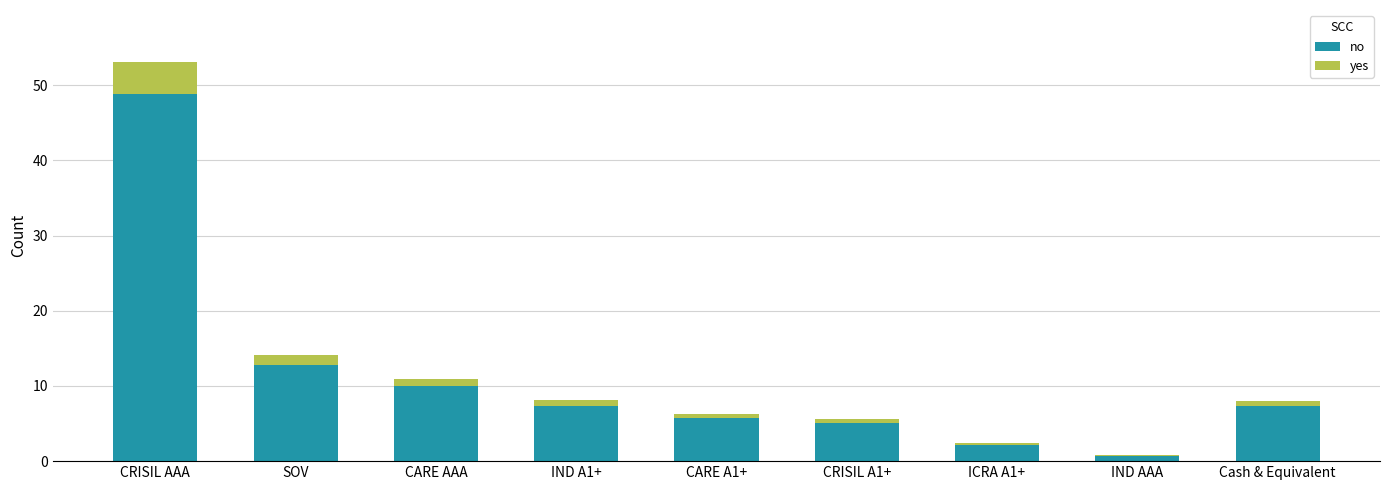

Which category has the highest value in the no series?

CRISIL AAA